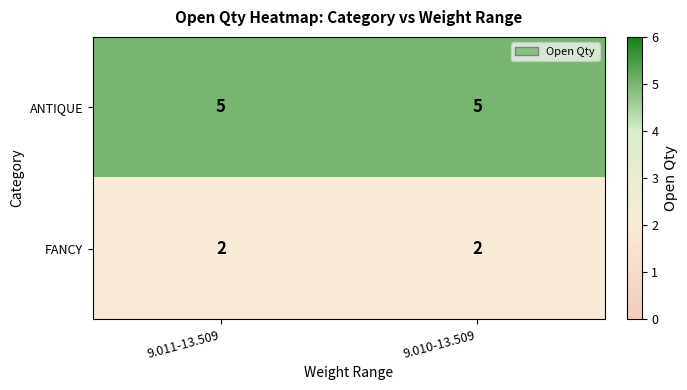

Reading left to right, extract all data points from this chart.

ANTIQUE: 9.011-13.509=5	9.010-13.509=5
FANCY: 9.011-13.509=2	9.010-13.509=2